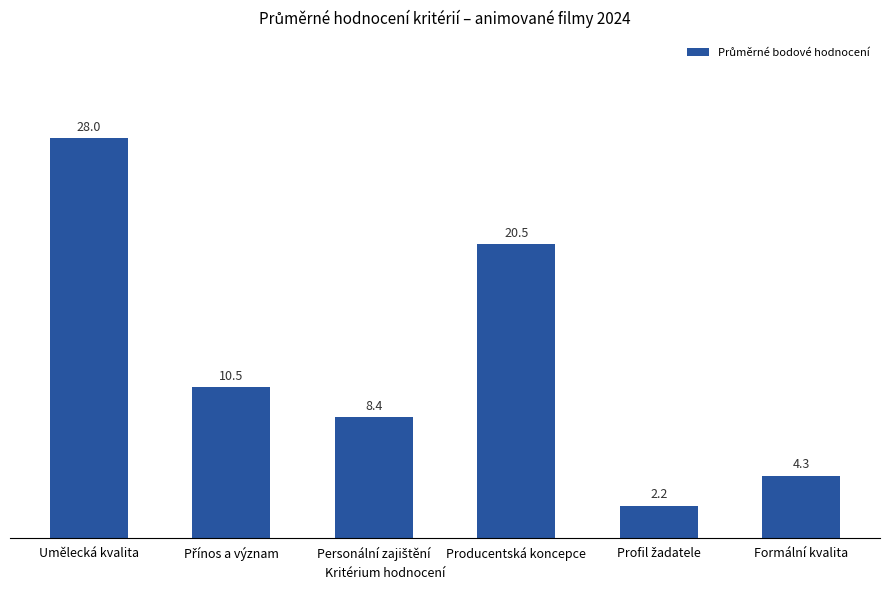

What is the average value?

12.3